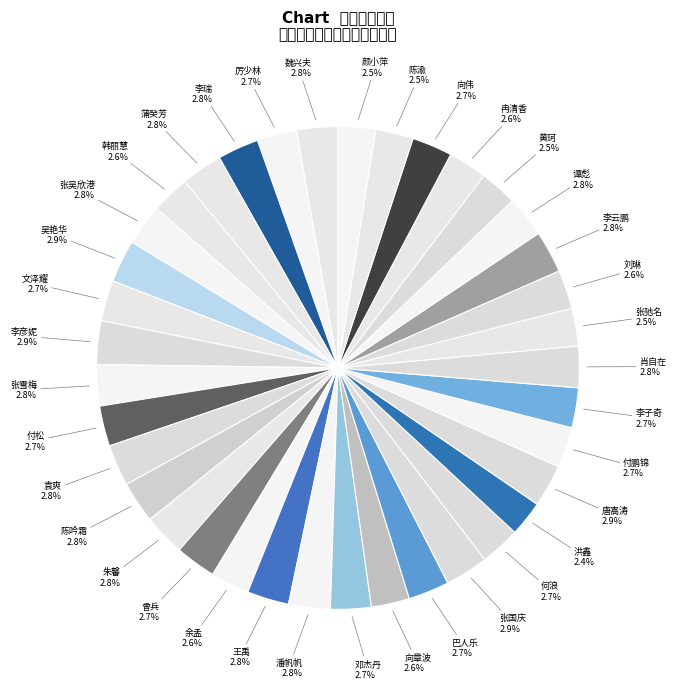

Which slice is the smallest?

洪鑫